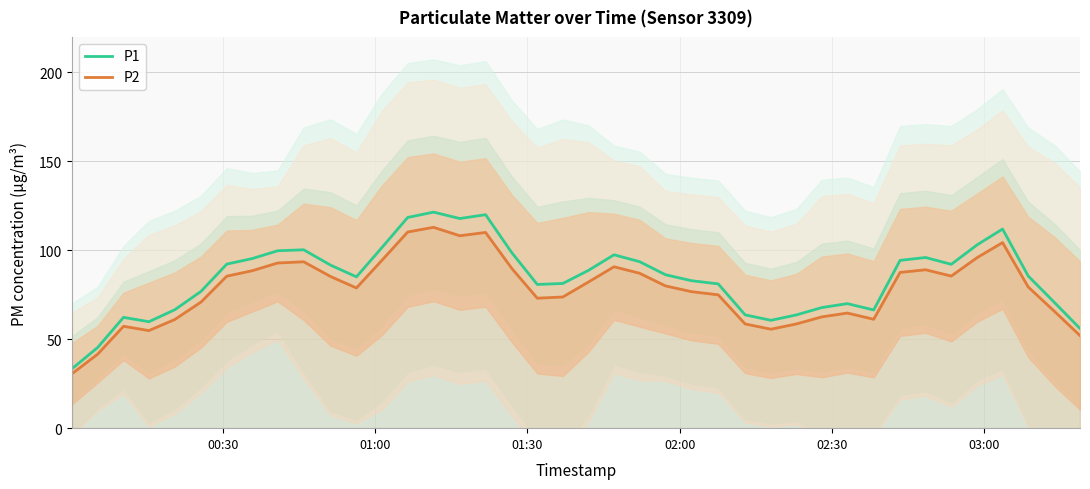

What is the maximum value for P2?

112.9